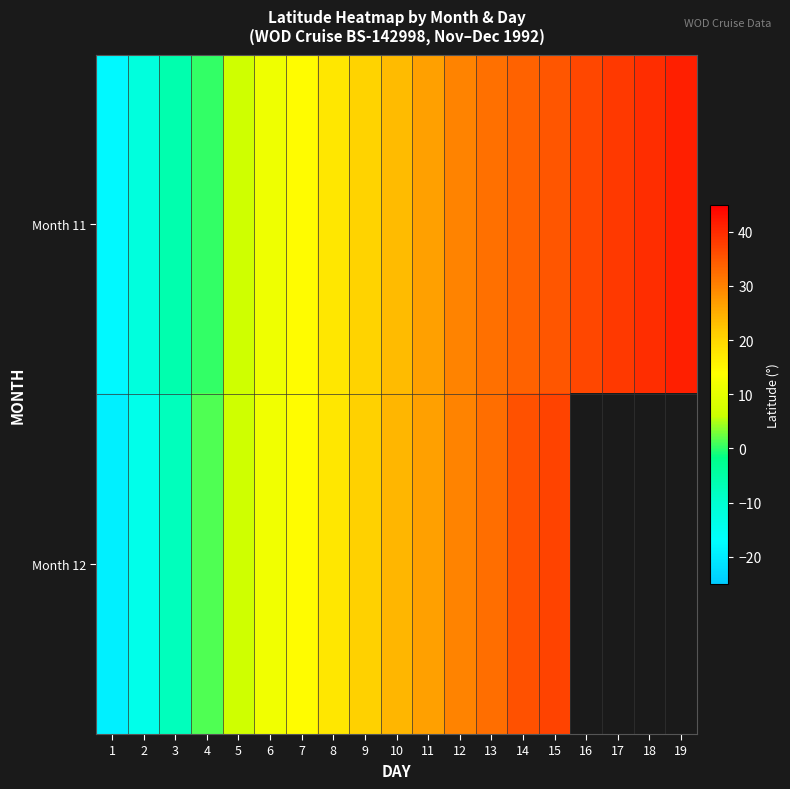

What value does the Month 12 series have at 1?

-19.5